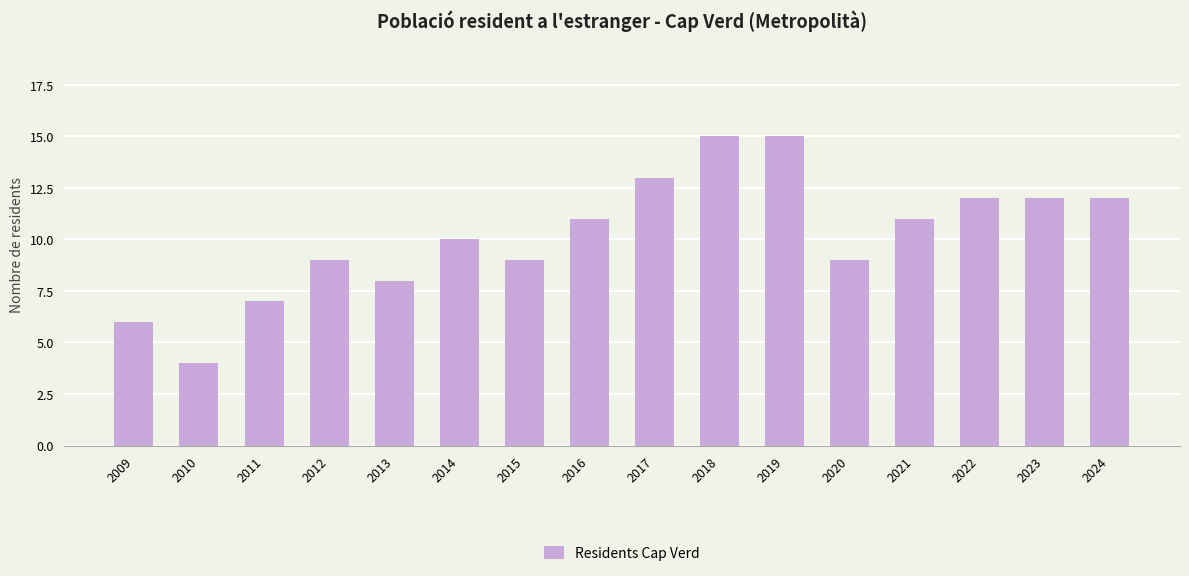

Which has a higher value, 2015 or 2018?

2018